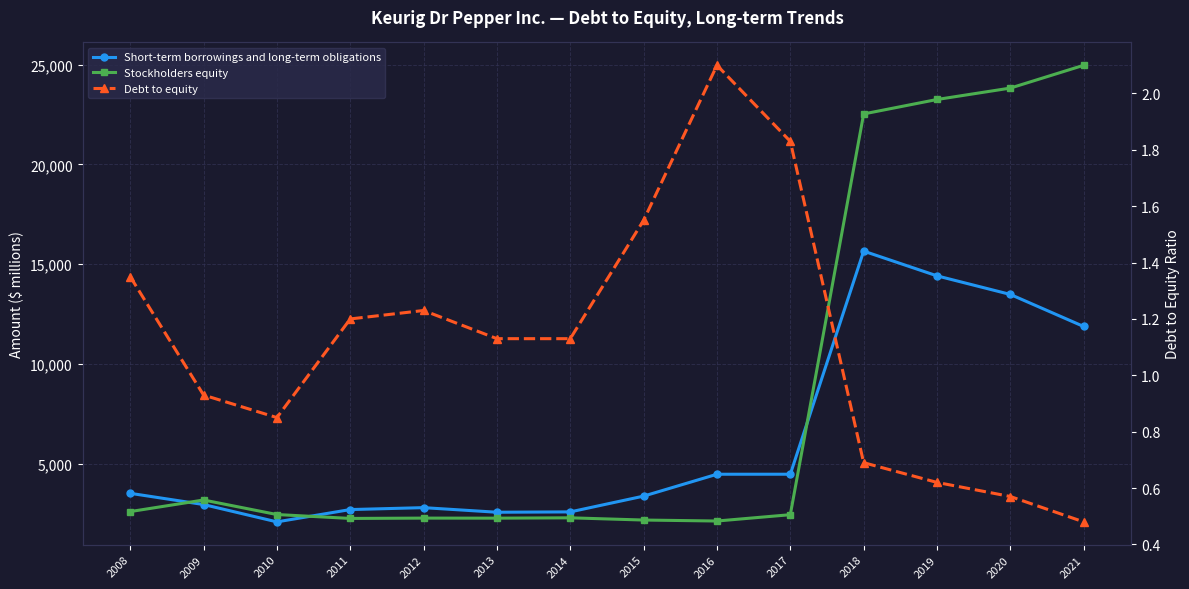

True or false: Stockholders equity and Debt to equity intersect in this chart.

False